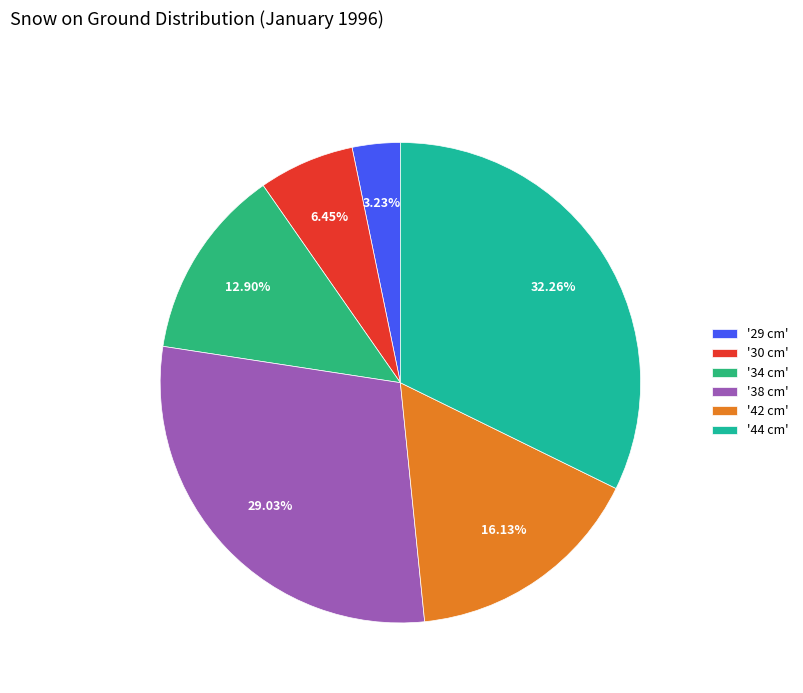

How many segments does this pie chart have?

6